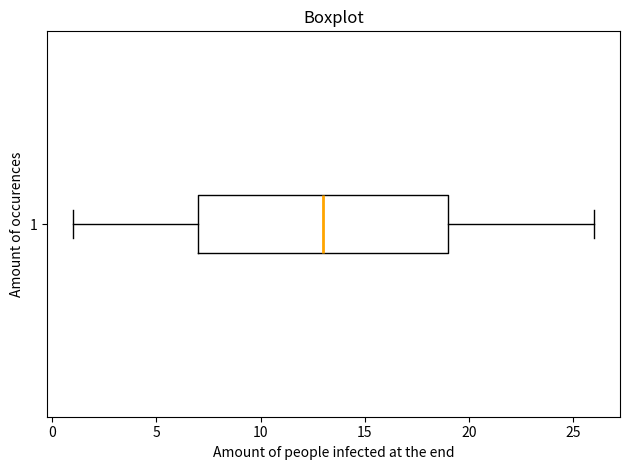

Transcribe this box plot: give where the median line is, the range the box spans, and where the two whiskers end, as read against the x-axis. The values are not printed on the chart, so give them approximately, as read against the axis.

median 13, box 7 to 19, whiskers 1 to 26